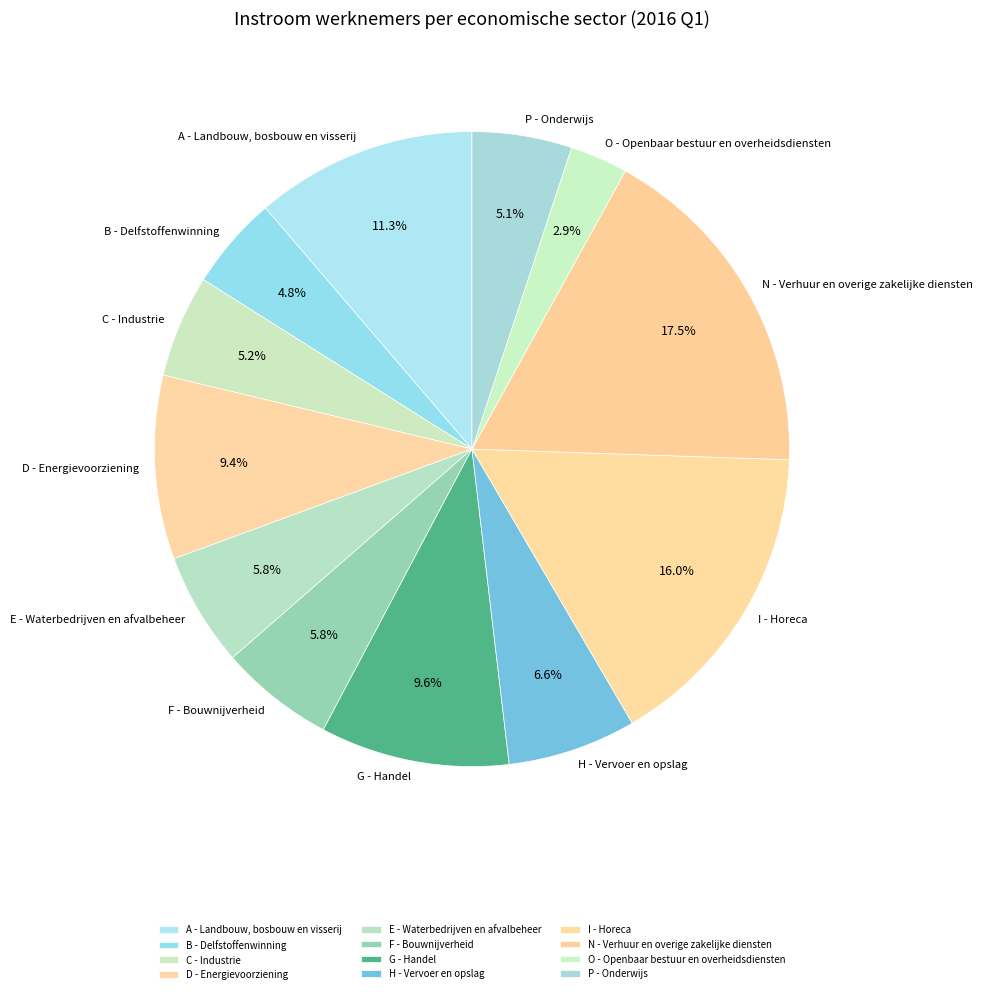

To the nearest percent, what portion does I - Horeca represent?

16%